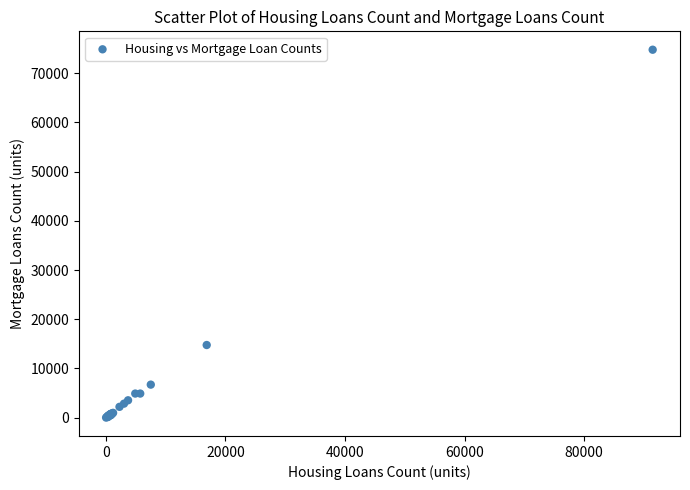

What Y value in the scatter plot is closest to 37387?

14765